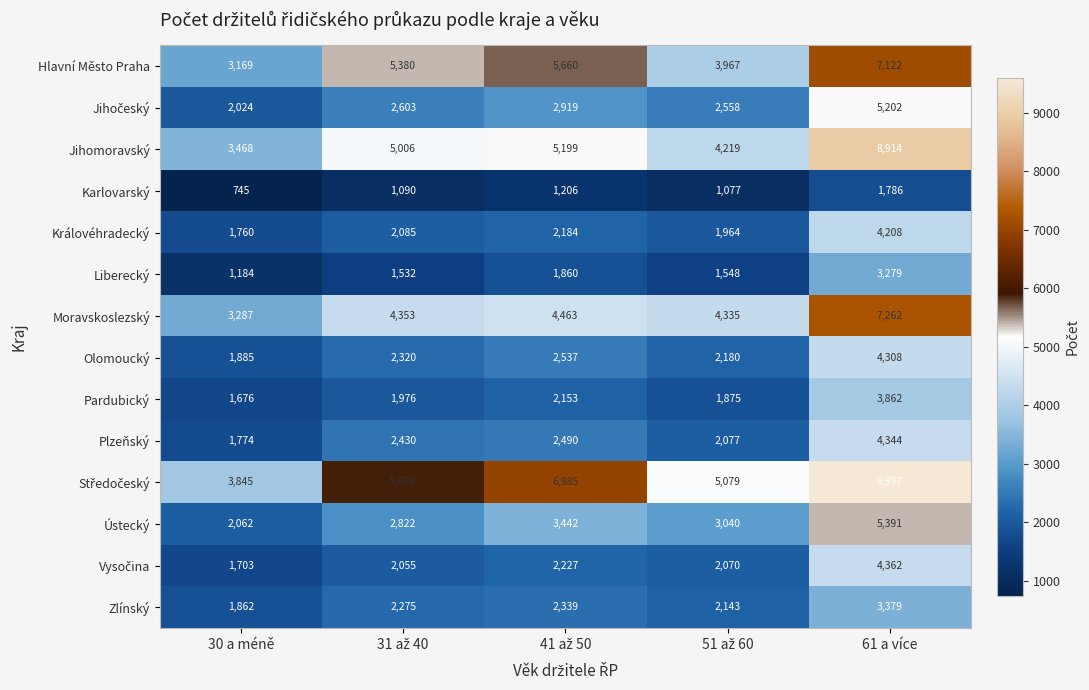

What is the difference between the maximum and second lowest values in the Pardubický series?

1987